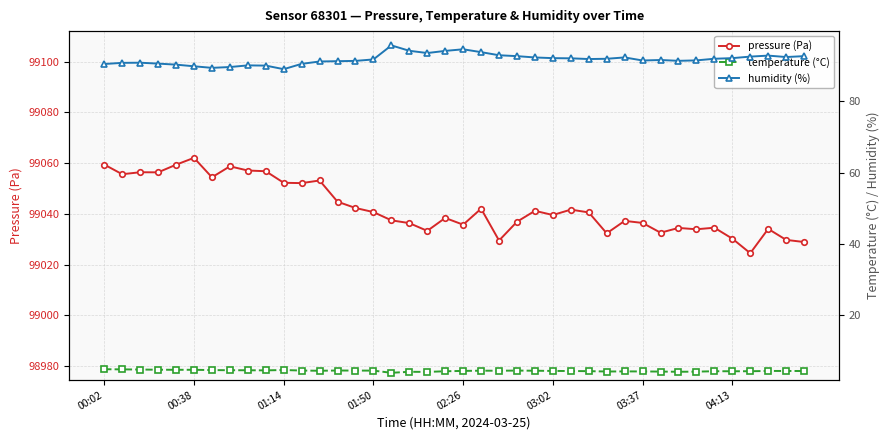

How many values in the humidity (%) series are below 91?

12